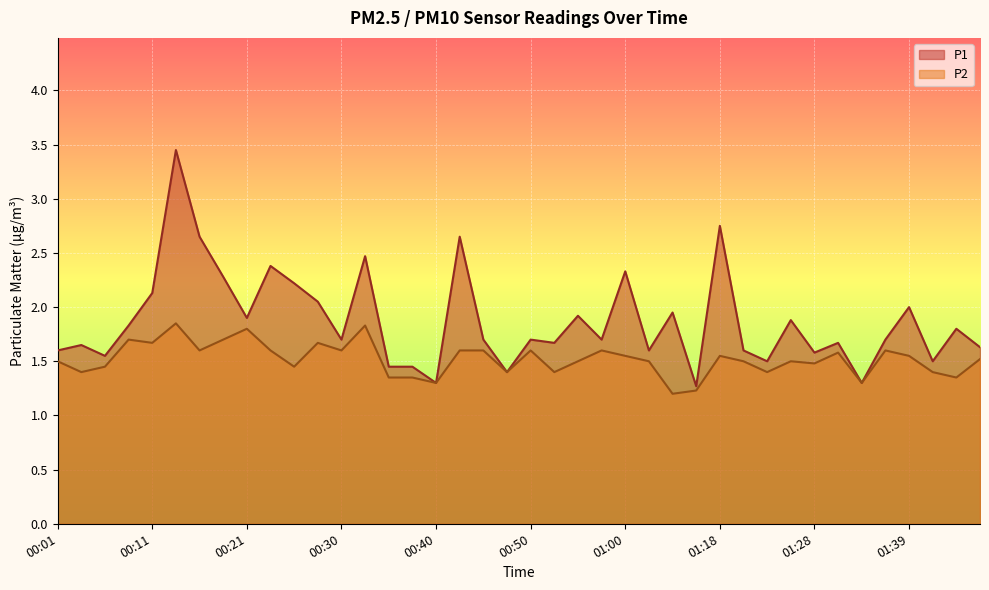

What is the difference between the maximum and minimum values in the P1 series?

2.2